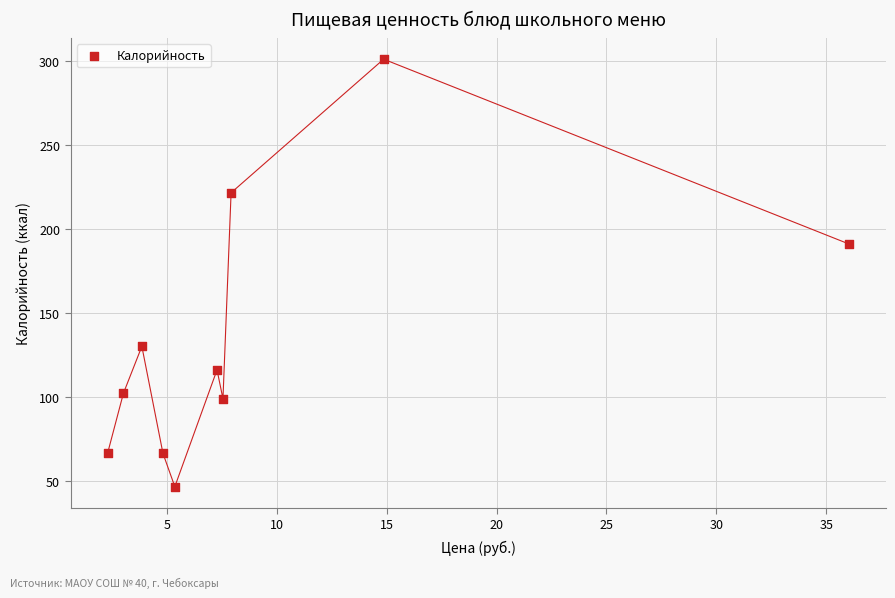

What is the average Y value?

133.9